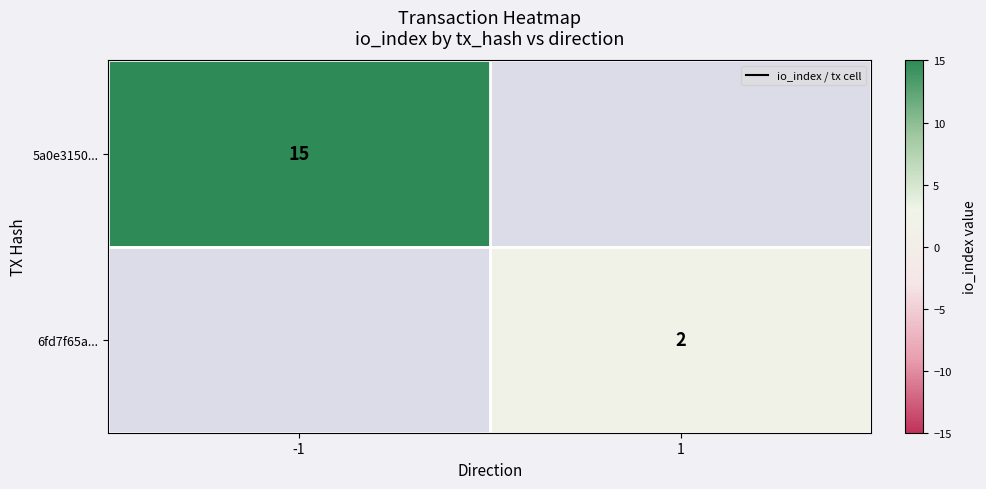

The 5a0e3150... series shows 24 at -1. True or false?

False